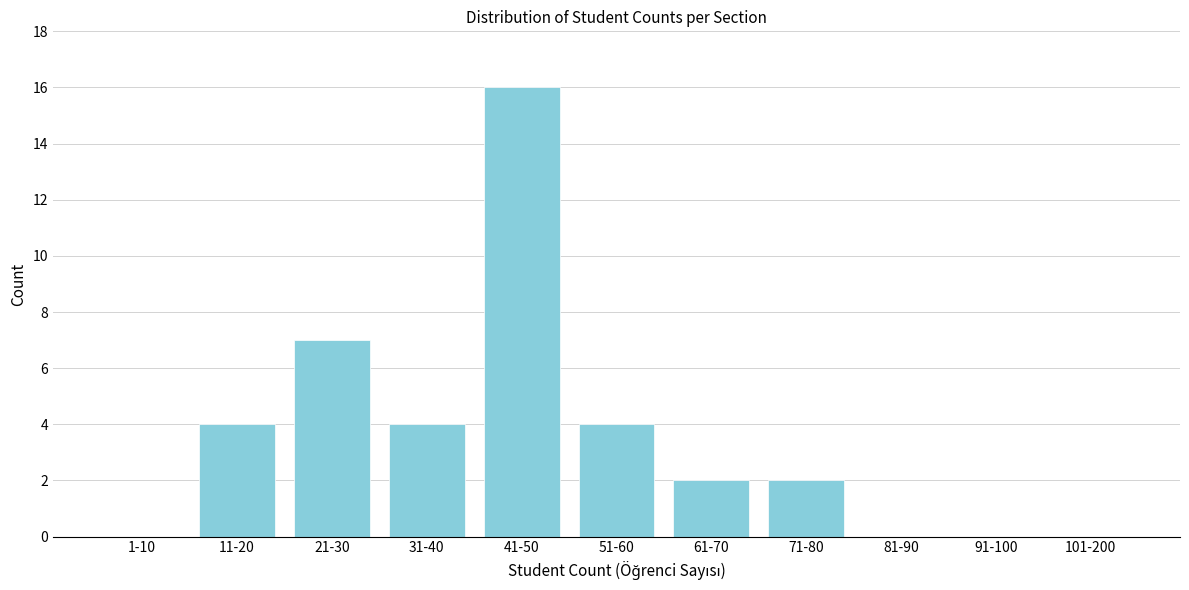

Reading right to left, list all the values displayed in this chart.

101-200=0	91-100=0	81-90=0	71-80=2	61-70=2	51-60=4	41-50=16	31-40=4	21-30=7	11-20=4	1-10=0